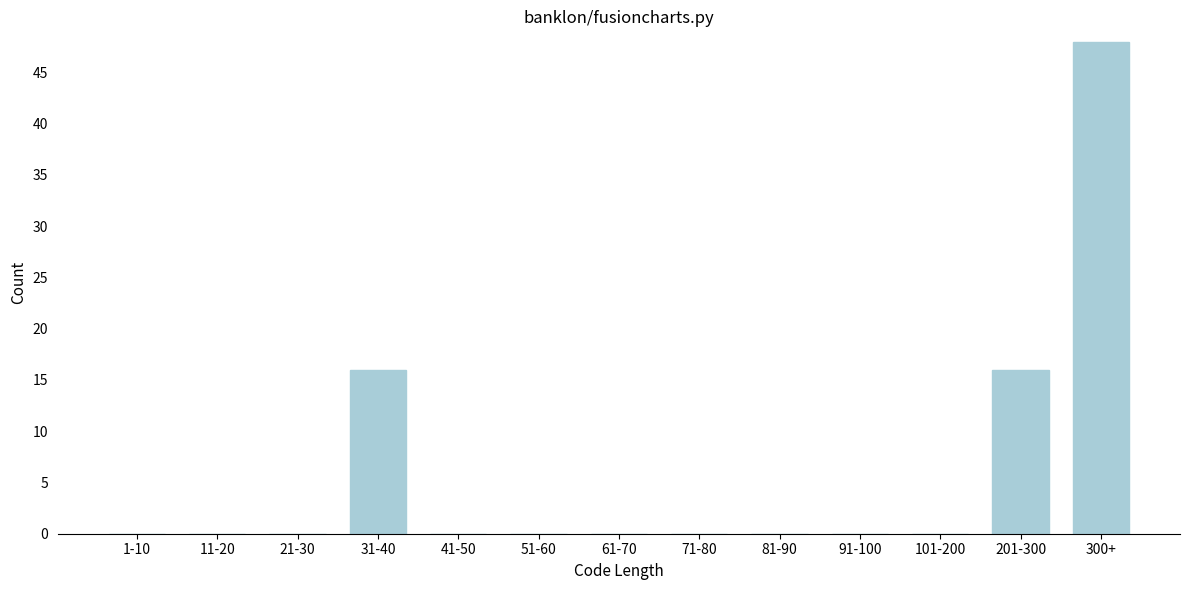

Reading right to left, list all the values displayed in this chart.

300+=48	201-300=16	101-200=0	91-100=0	81-90=0	71-80=0	61-70=0	51-60=0	41-50=0	31-40=16	21-30=0	11-20=0	1-10=0